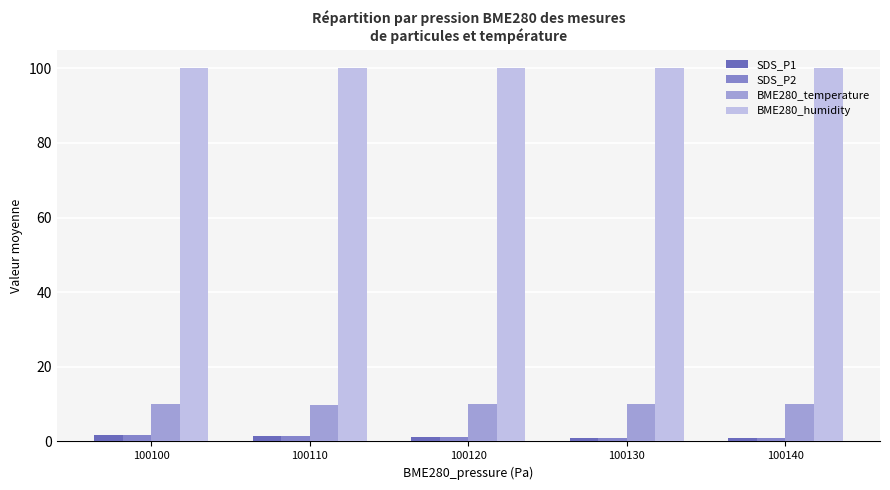

What is the minimum value for BME280_humidity?

100.0